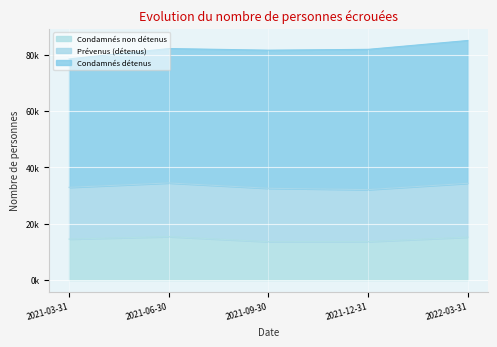

What is the total value across all series at 2021-03-31?

78586